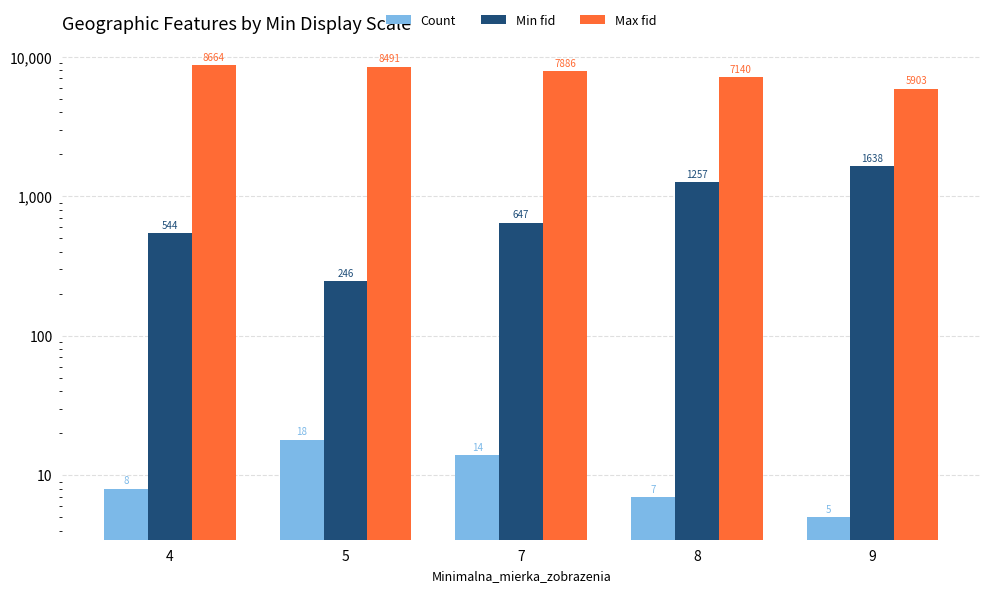

At which category does the chart reach its minimum across all series?

9